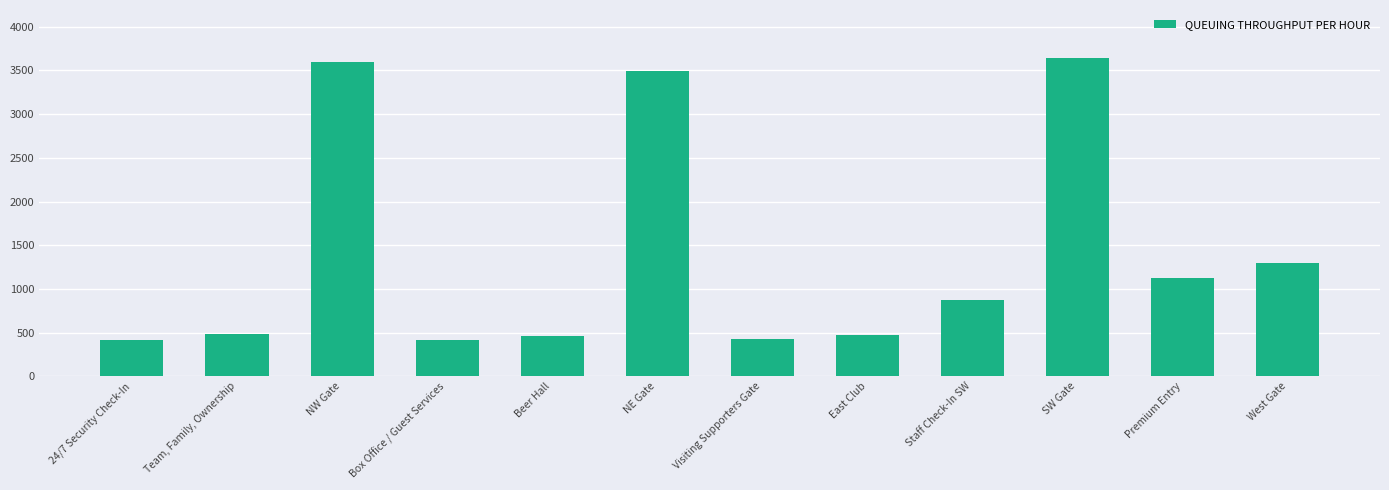

What is the label of the 6th bar from the left?

NE Gate